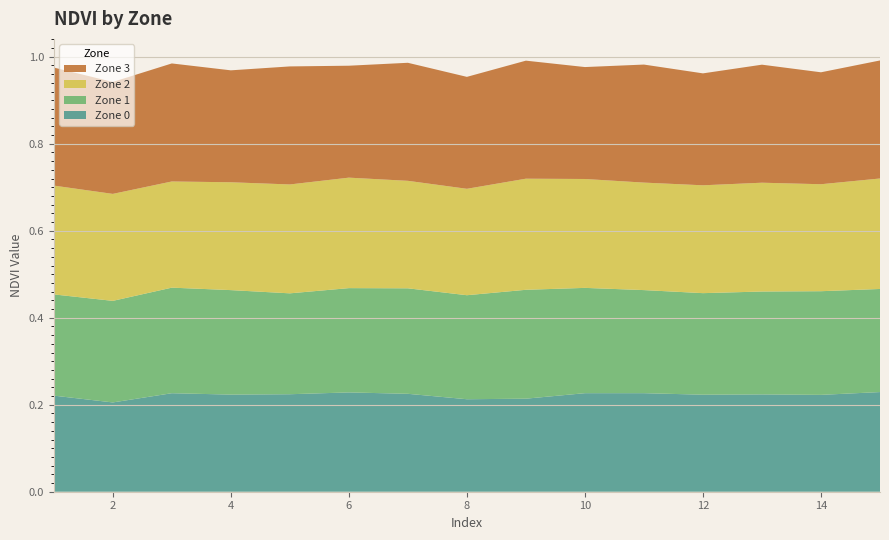

Reading left to right, what are all the values shown in this chart?

Zone 0: 0.2	0.2	0.2	0.2	0.2	0.2	0.2	0.2	0.2	0.2	0.2	0.2	0.2	0.2	0.2
Zone 1: 0.2	0.2	0.2	0.2	0.2	0.2	0.2	0.2	0.3	0.2	0.2	0.2	0.2	0.2	0.2
Zone 2: 0.3	0.2	0.2	0.2	0.3	0.3	0.2	0.2	0.3	0.3	0.2	0.2	0.3	0.2	0.3
Zone 3: 0.3	0.3	0.3	0.3	0.3	0.3	0.3	0.3	0.3	0.3	0.3	0.3	0.3	0.3	0.3